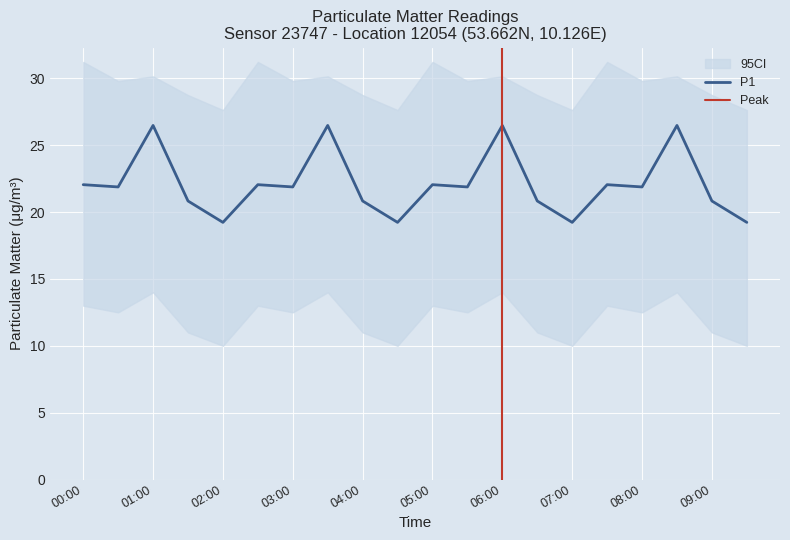

The value of P1 at 00:00 is 29.4. True or false?

False